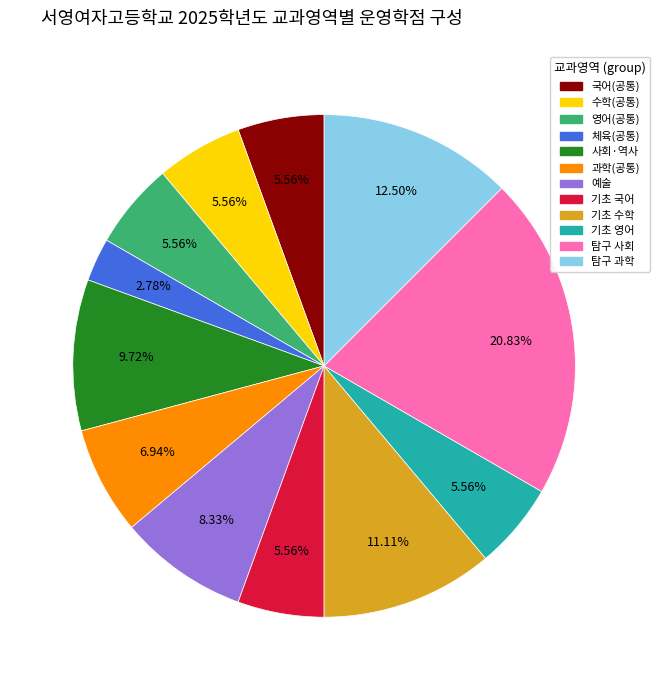

Is there a majority slice in this chart?

No